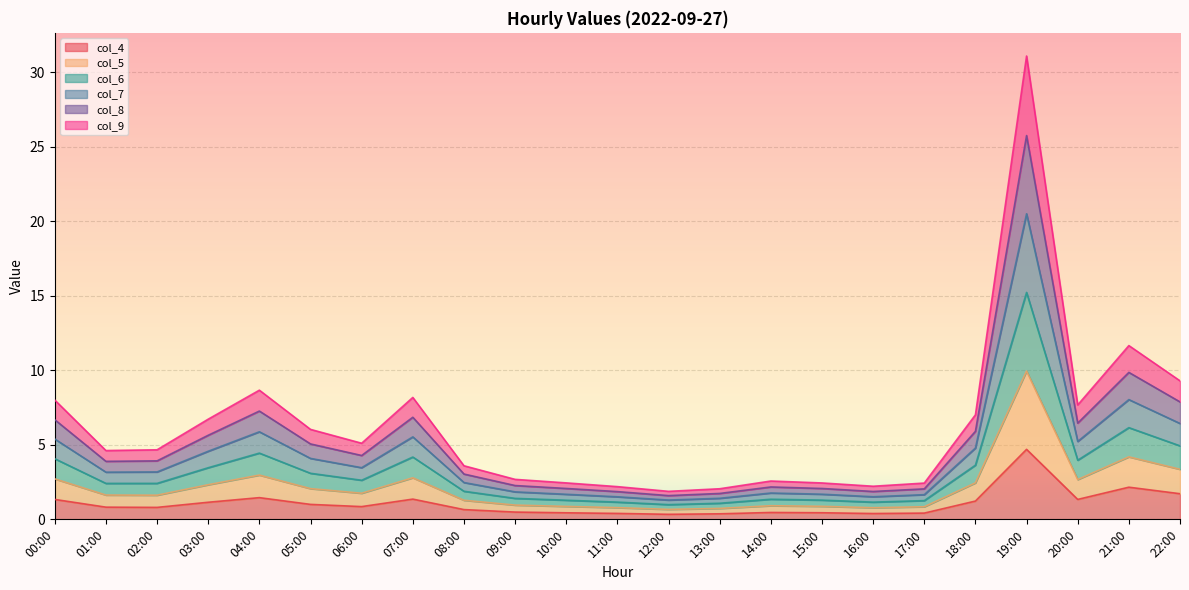

At which label does col_4 reach its peak?

19:00